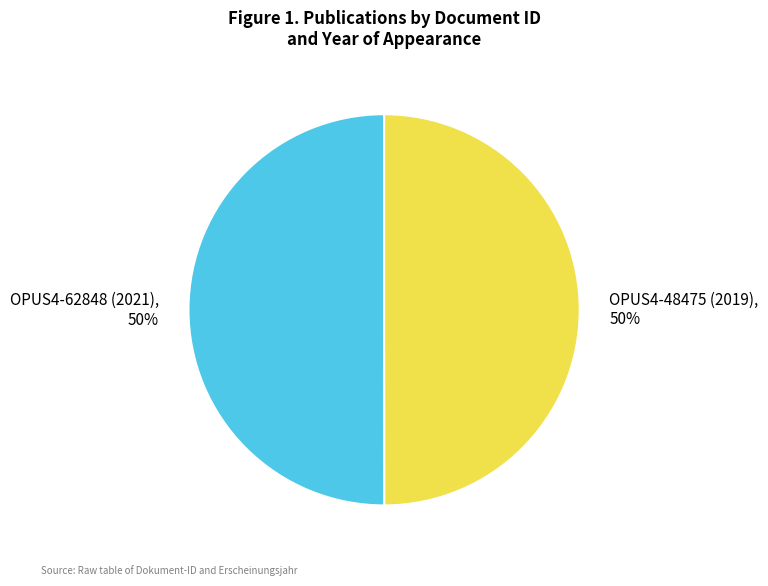

Is it true that OPUS4-62848 (2021) is 50% of the pie?

True